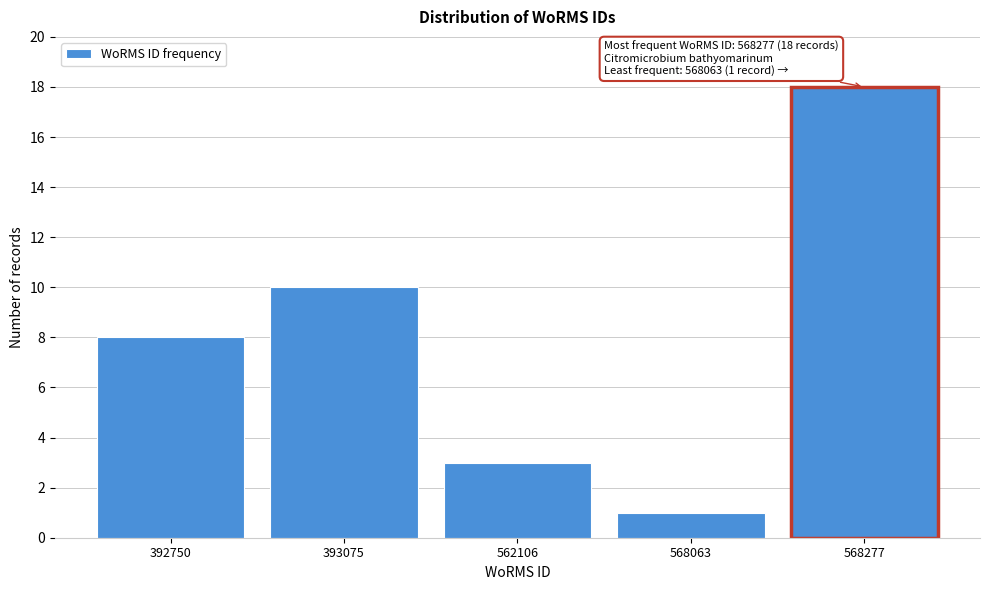

Reading right to left, what are all the values shown in this chart?

18	1	3	10	8